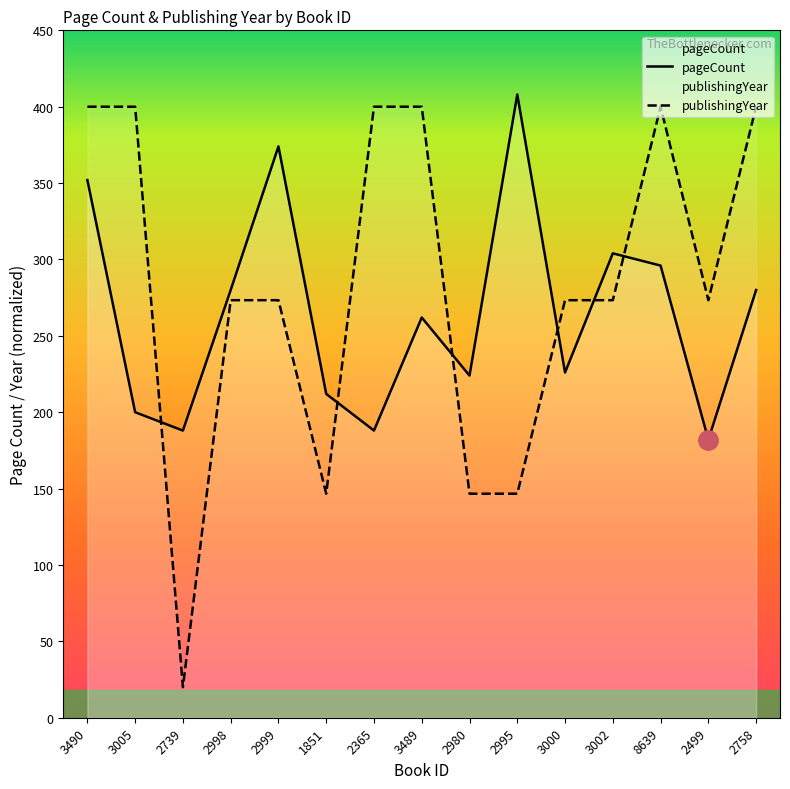

What is the label of the 4th point from the left?

2998